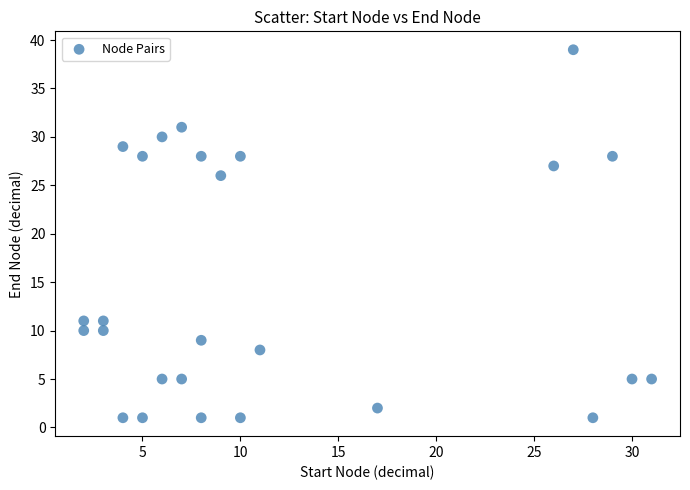

What is the range of X values (max minus min)?

29